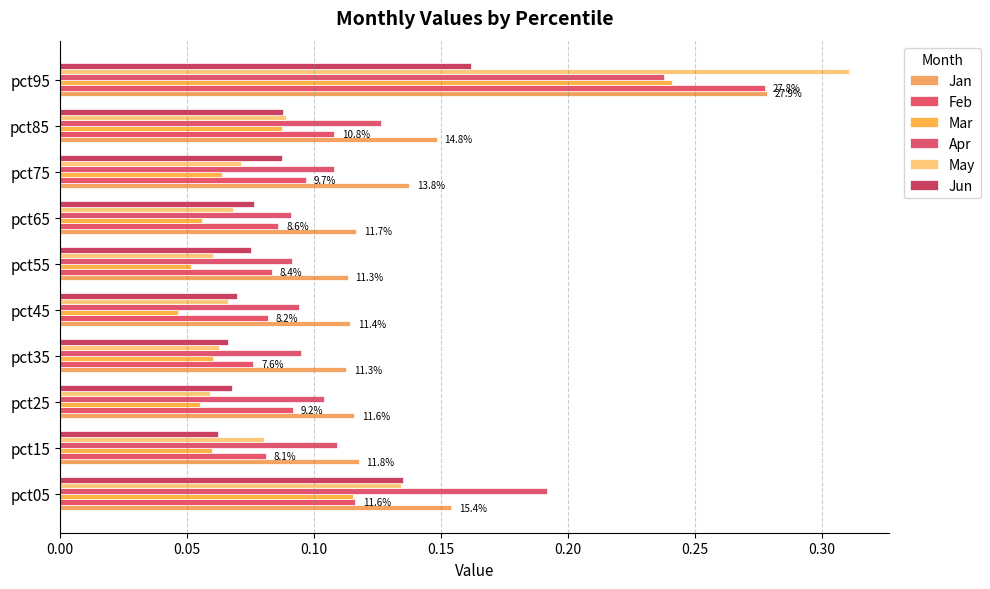

How many data points does each series have?

10